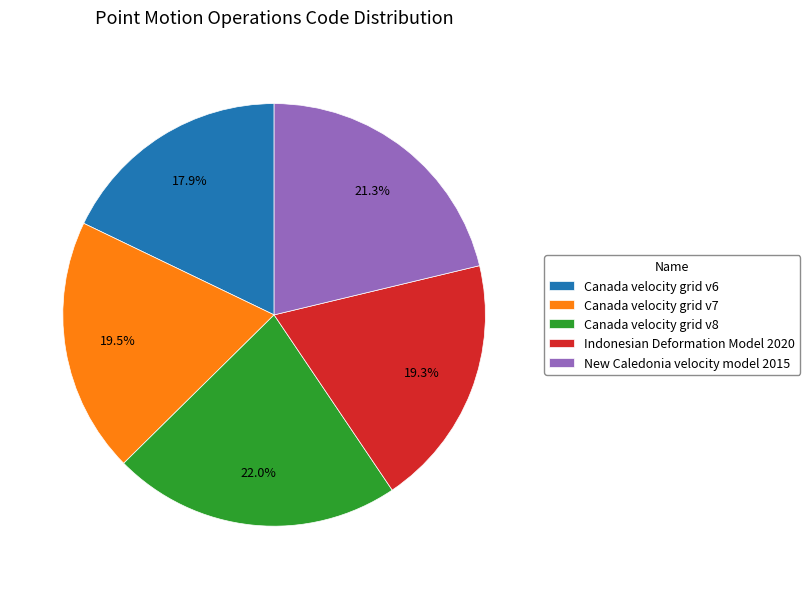

How much of the chart is everything except Canada velocity grid v6?

82.1%